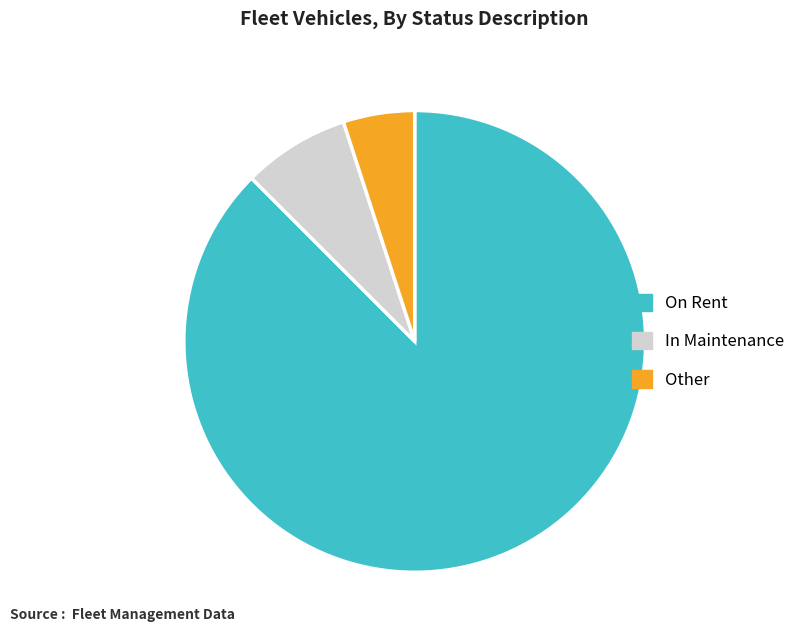

How many segments does this pie chart have?

3